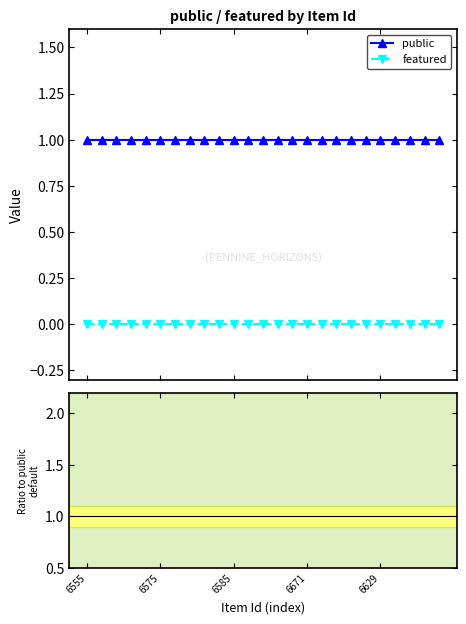

Rank the categories by public value from highest to lowest.

6555, 6575, 6585, 6671, 6629, 5, 6, 7, 8, 9, 10, 11, 12, 13, 14, 15, 16, 17, 18, 19, 20, 21, 22, 23, 24